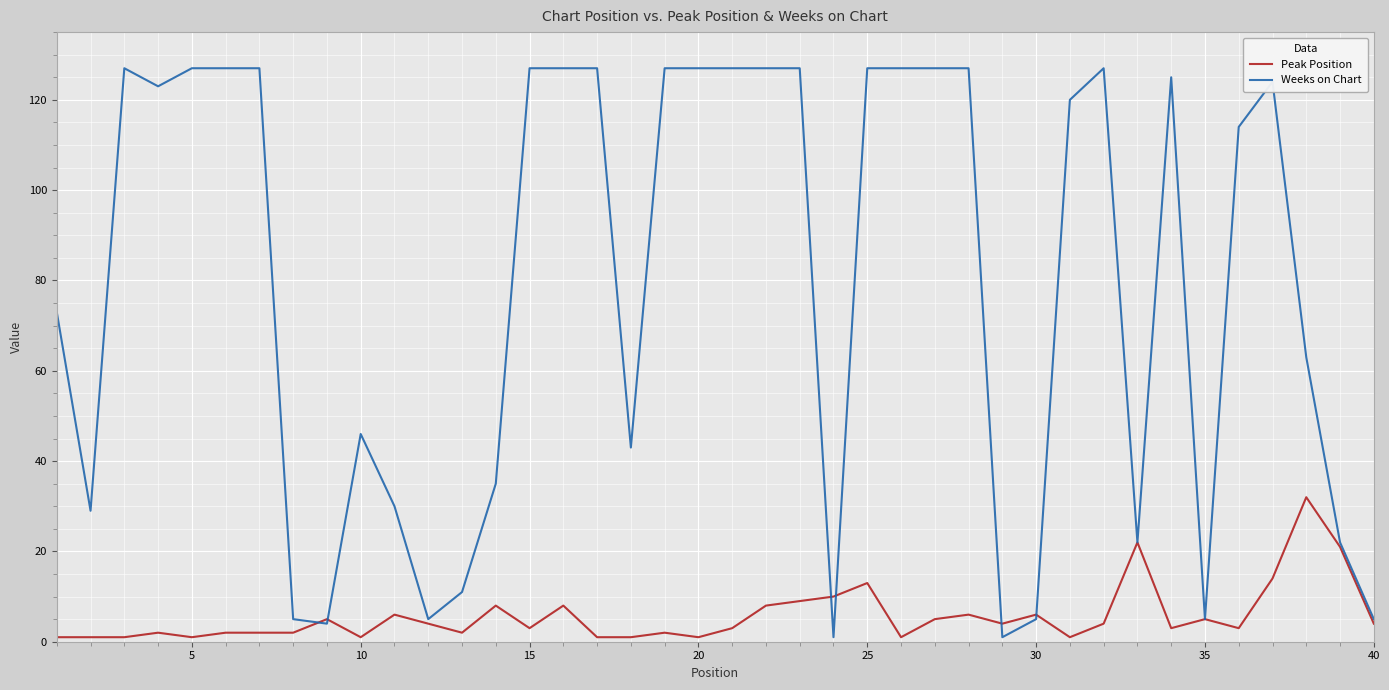

How many values in the Weeks on Chart series are below 123?

20